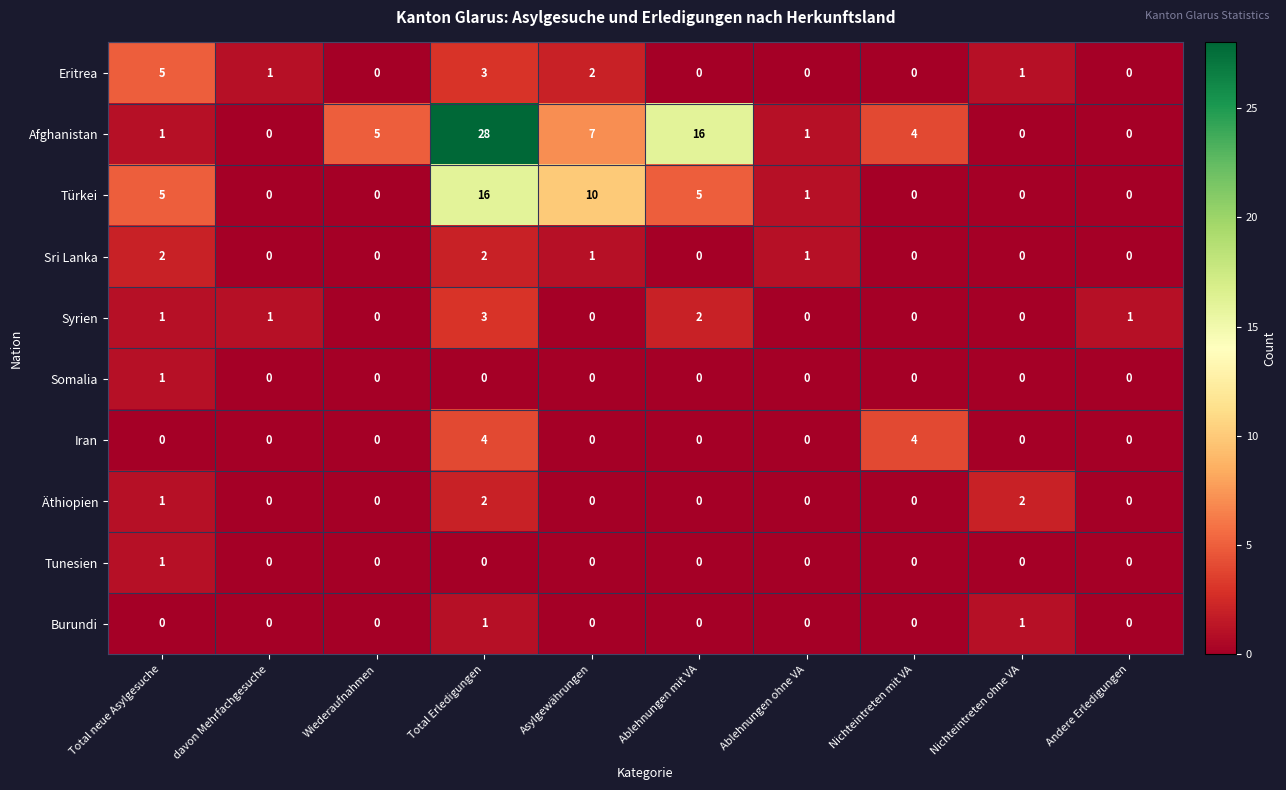

Is it true that Äthiopien equals 1 at Total Erledigungen?

False